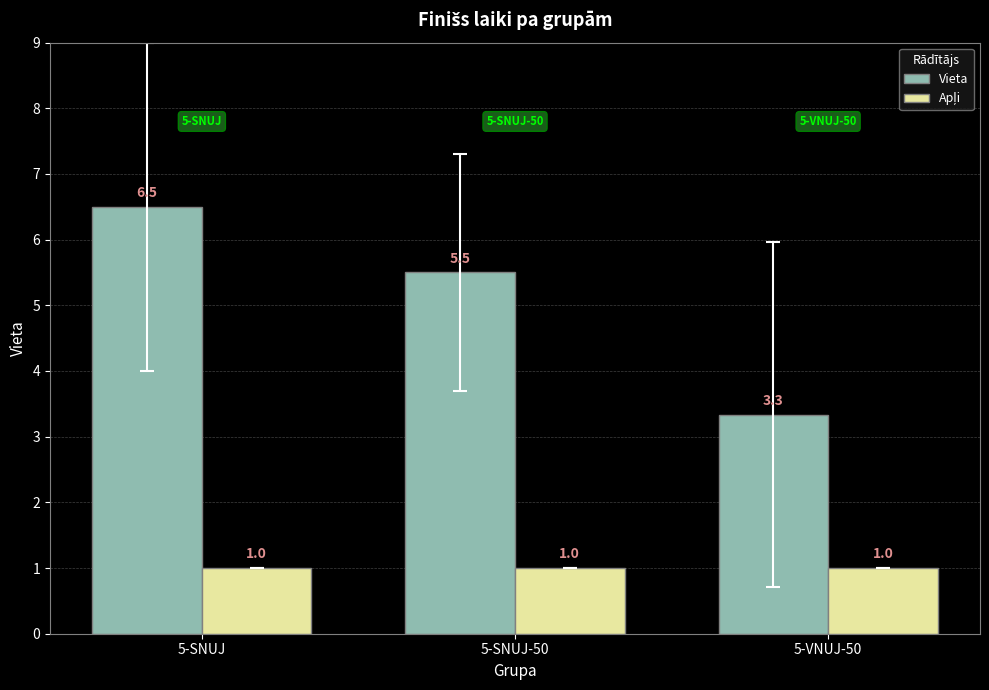

The Vieta series shows 1.8 at 5-SNUJ-50. True or false?

False